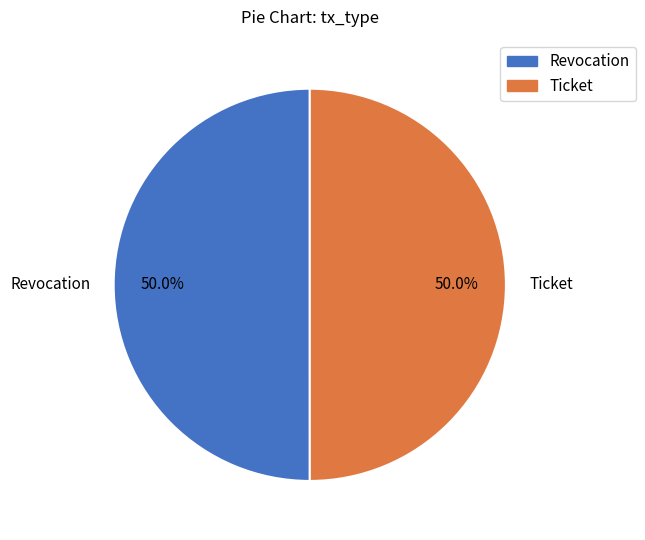

To the nearest percent, what portion does Revocation represent?

50%